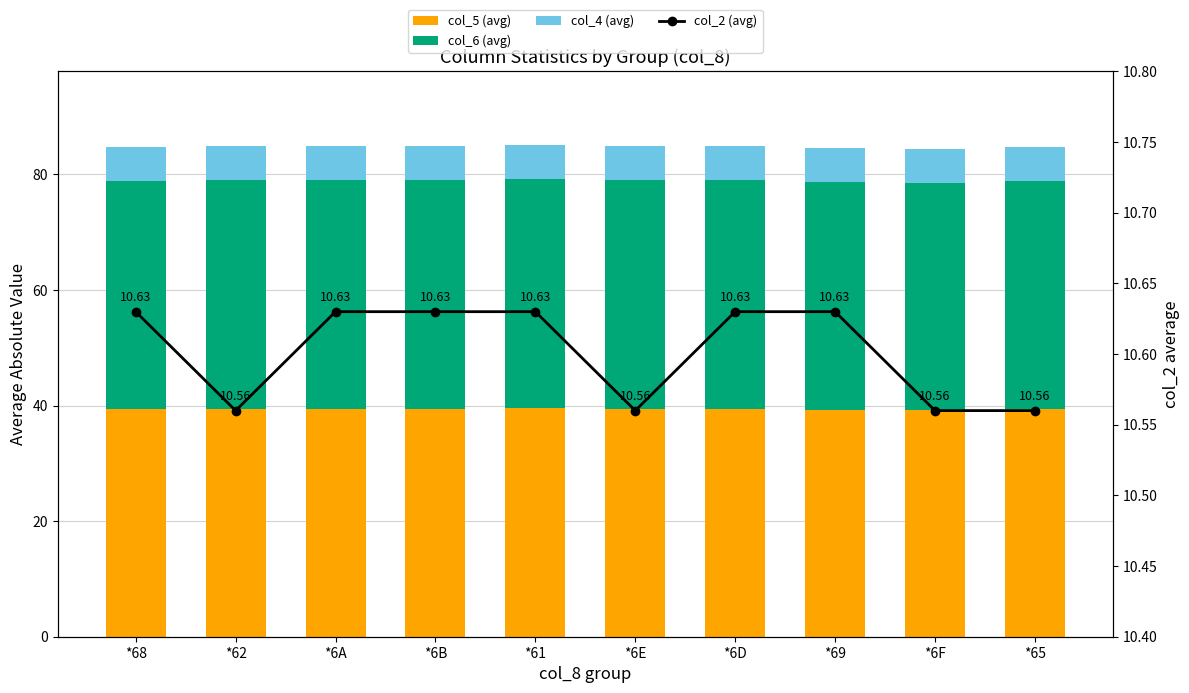

What are all the series names shown in the legend?

col_5 (avg), col_6 (avg), col_4 (avg), col_2 (avg)